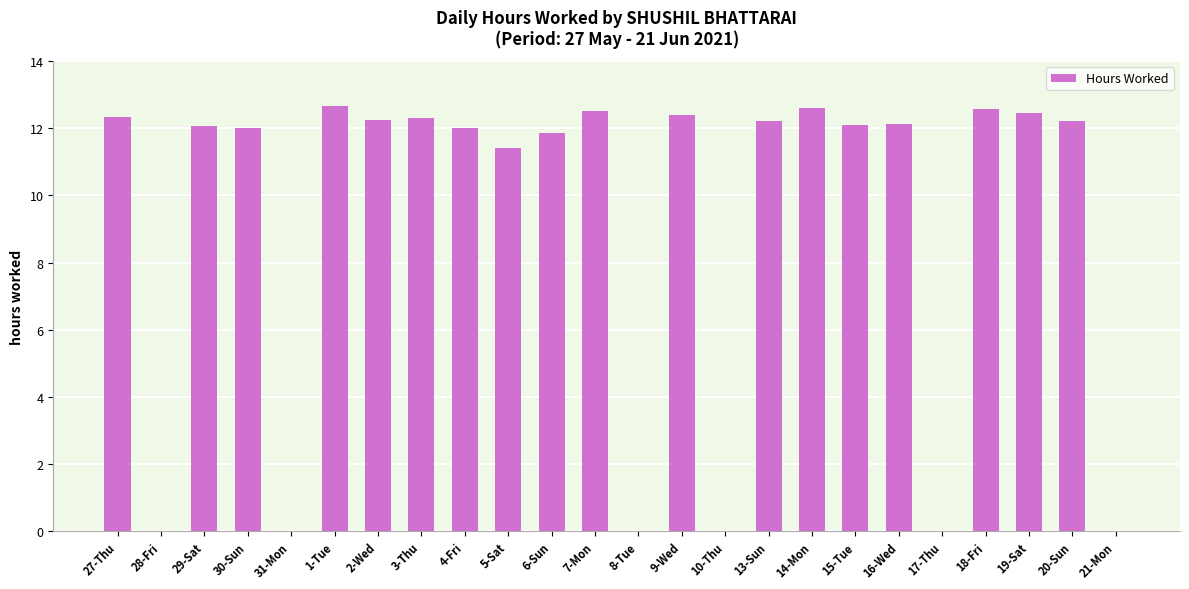

Is it true that the value at 21-Mon is -6.8?

False